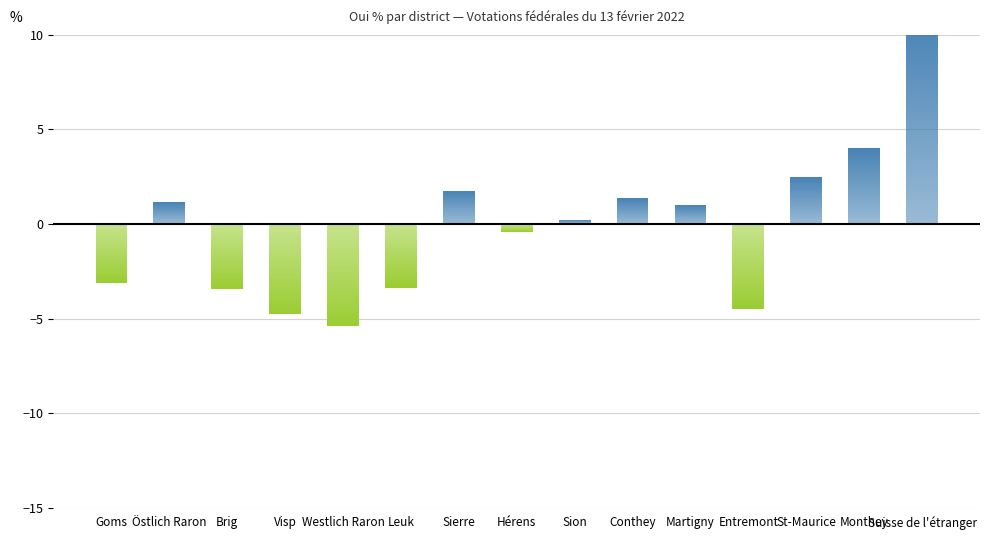

What is the label of the 14th bar from the right?

Östlich Raron